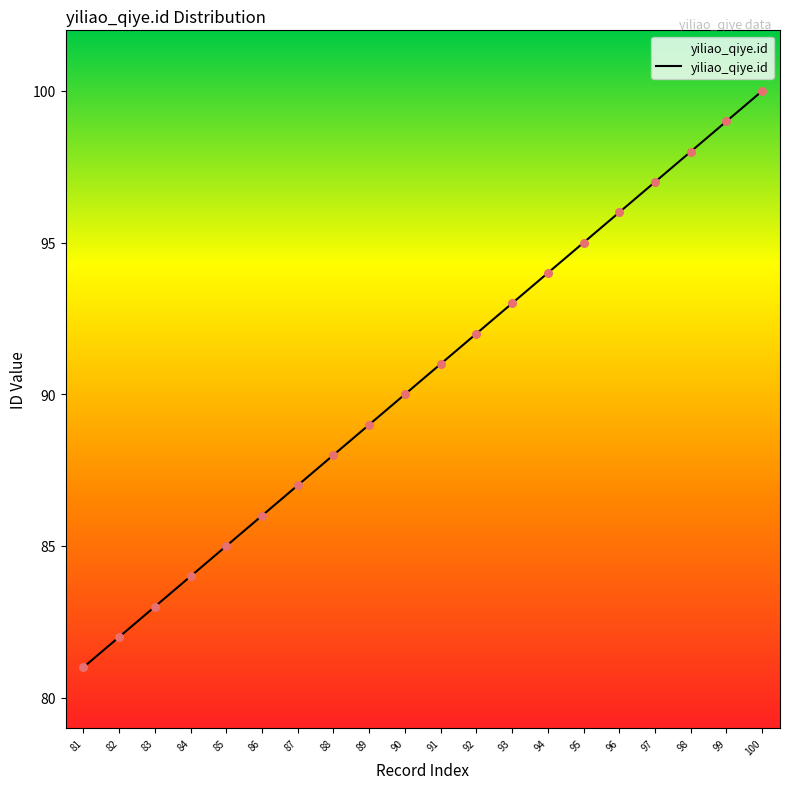

Which has a higher value, 85 or 94?

94